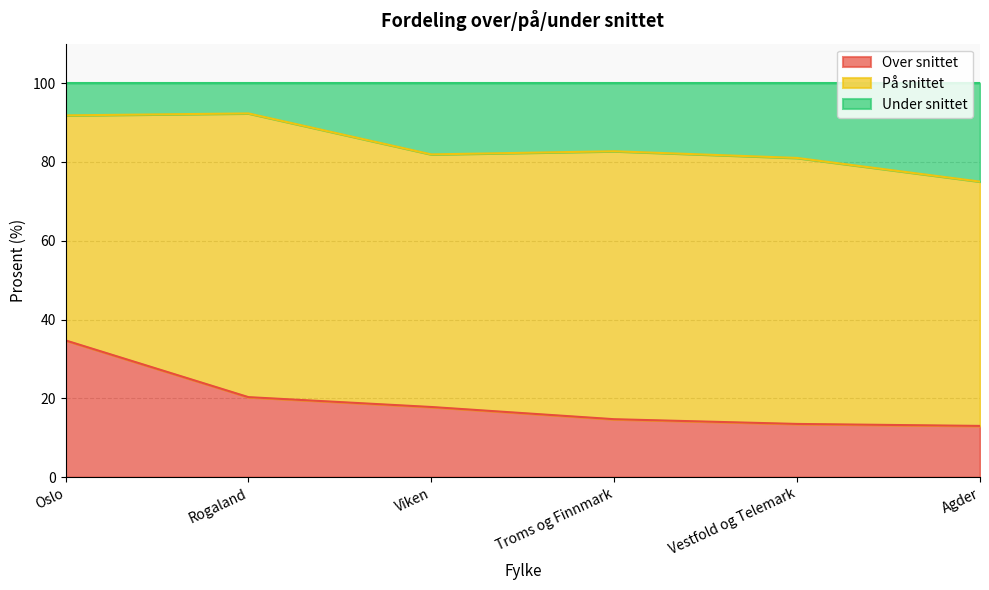

The value of Over snittet at Viken is 17.8. True or false?

True